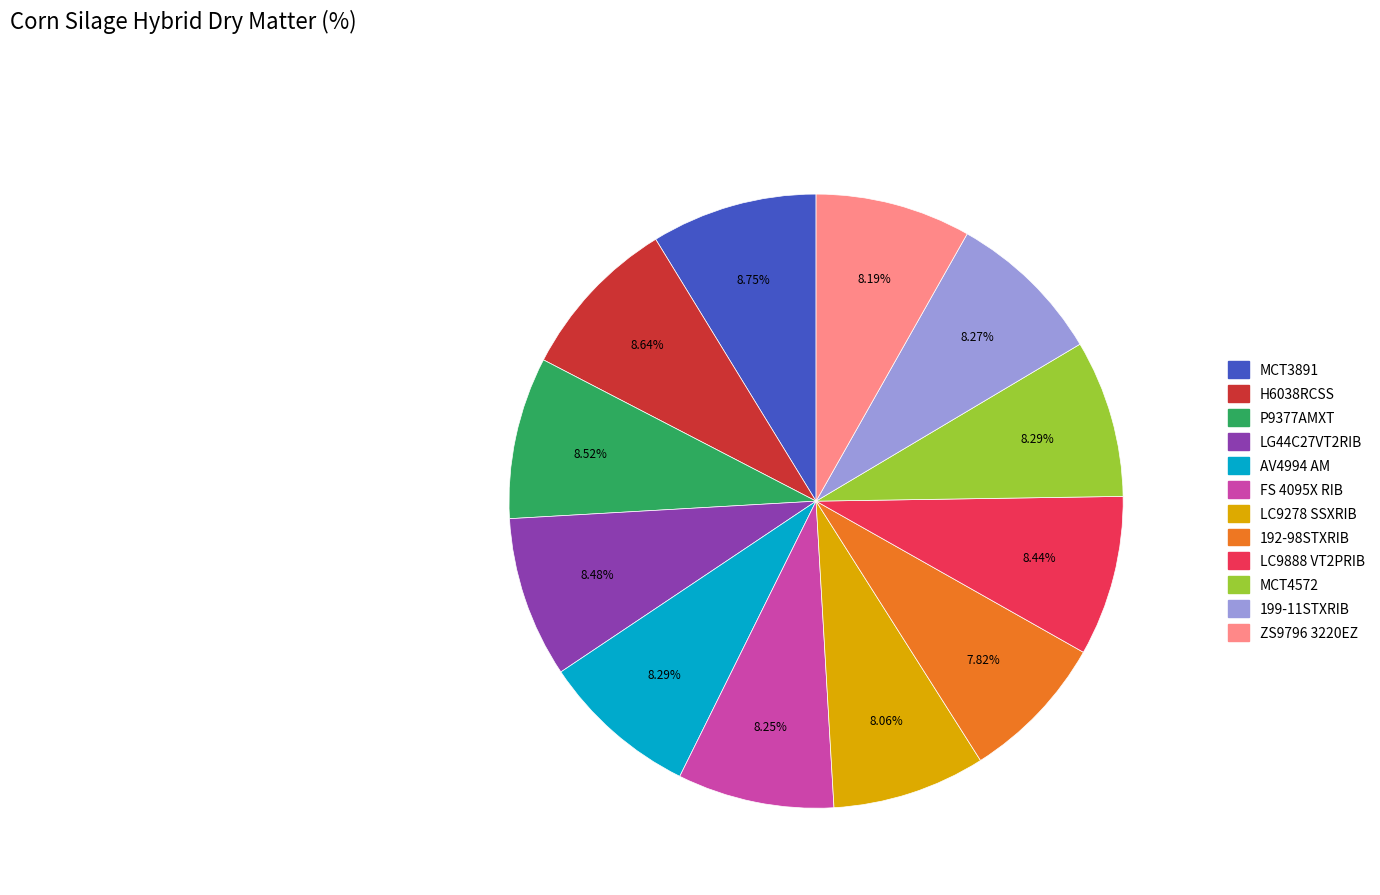

What is the ratio of the value at MCT3891 to the value at AV4994 AM?

1.1